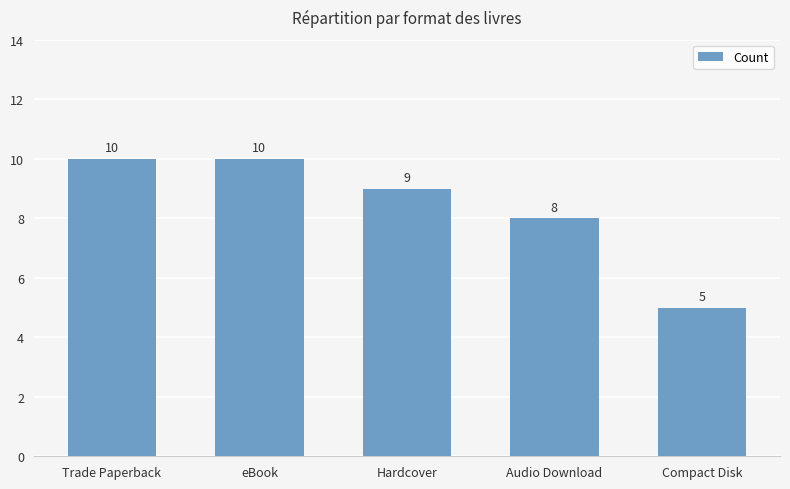

True or false: the data shows 5 at Hardcover.

False